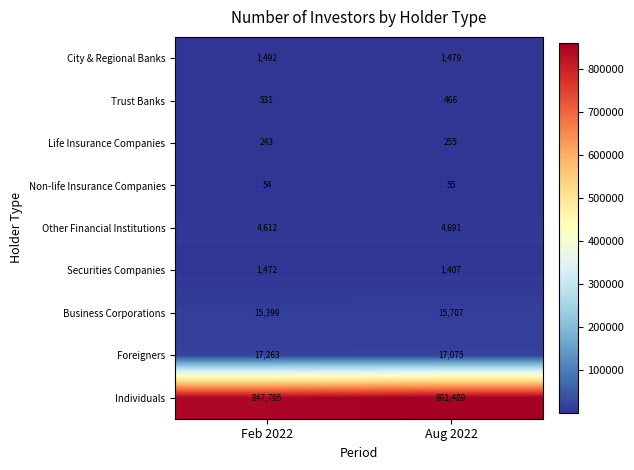

What is the sum of the Business Corporations values at Aug 2022 and Feb 2022?

31106